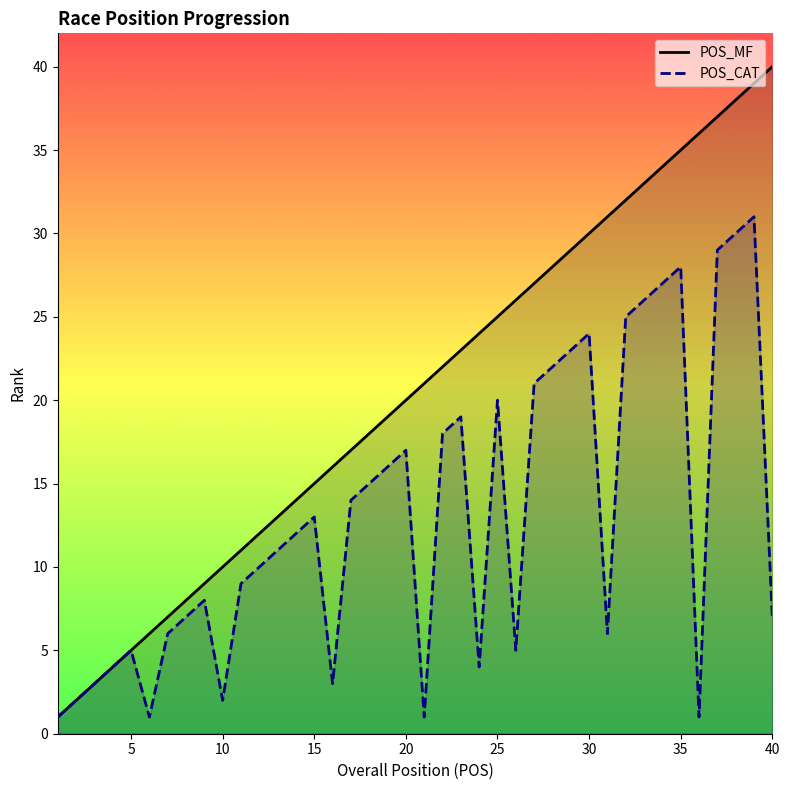

What is the difference between the POS_CAT values at 38 and 26?

25